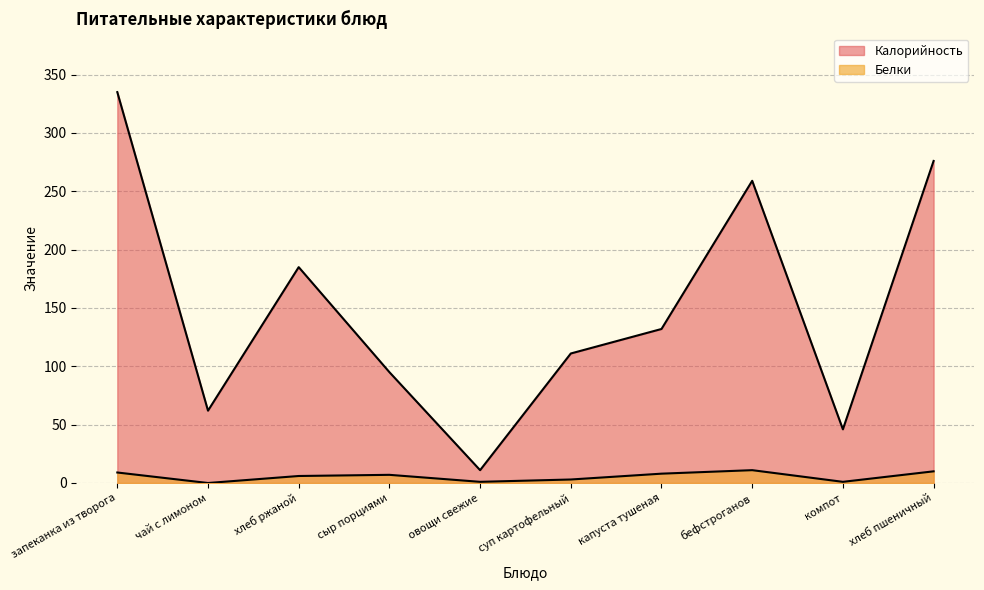

True or false: Калорийность has a value of 103 at запеканка из творога.

False